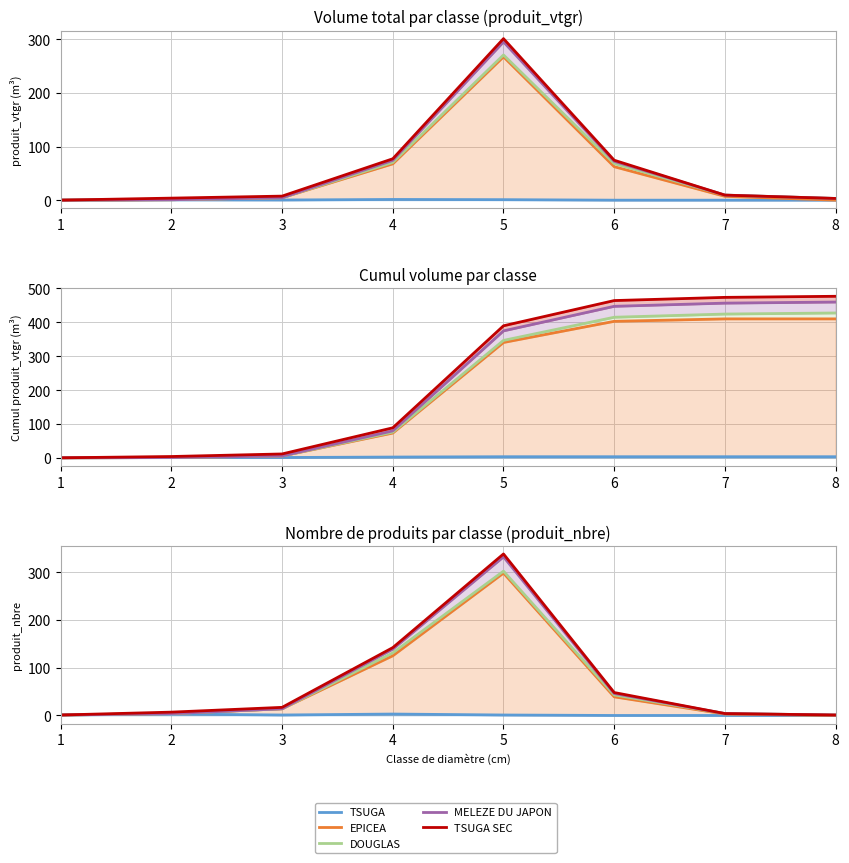

True or false: TSUGA SEC has a value of 1 at 1.

True